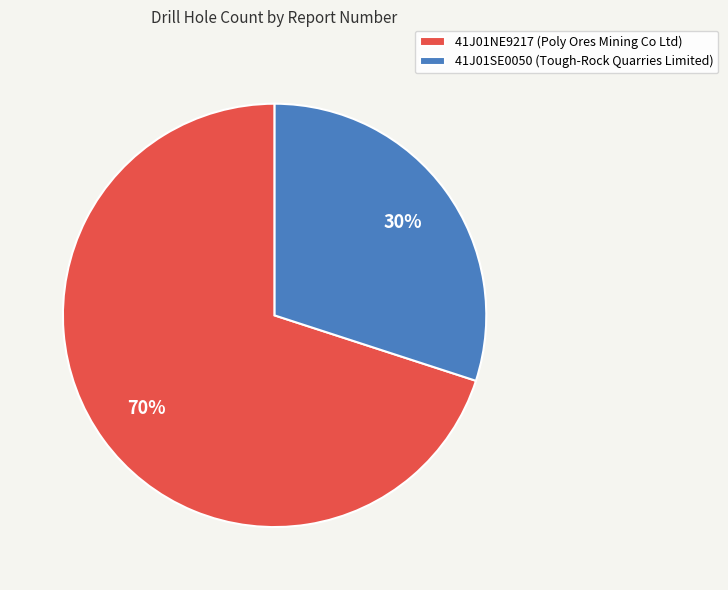

Approximately how many times larger is the value at 41J01NE9217 compared to 41J01SE0050?

2.3